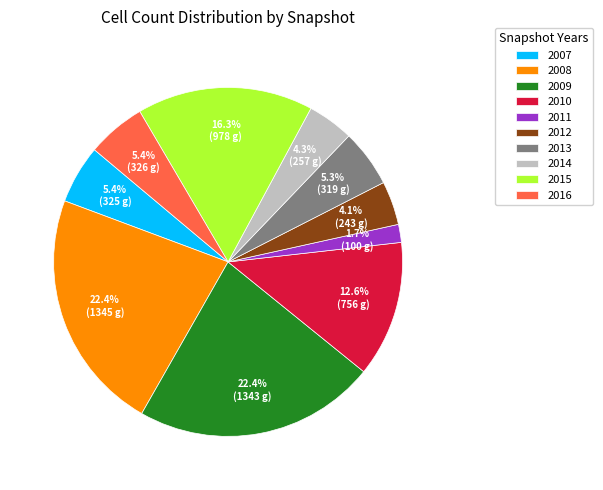

Does any single category account for the majority?

No